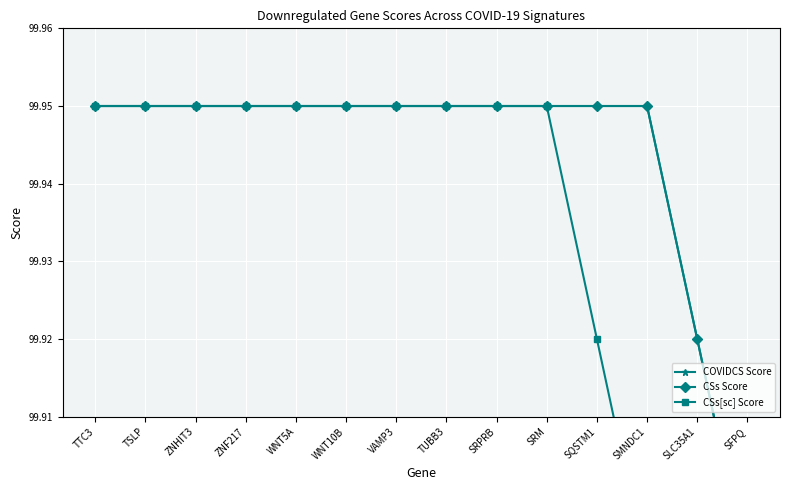

At which label is CSs[sc] Score closest to 99?

SMNDC1